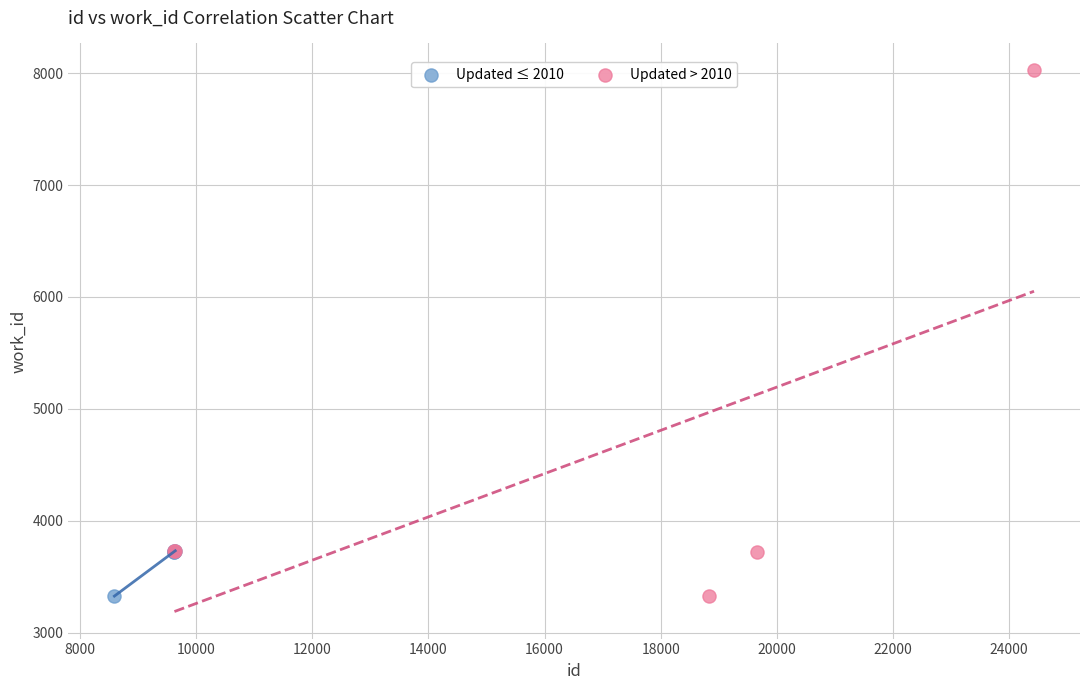

Which series reaches the maximum Y coordinate?

Updated > 2010